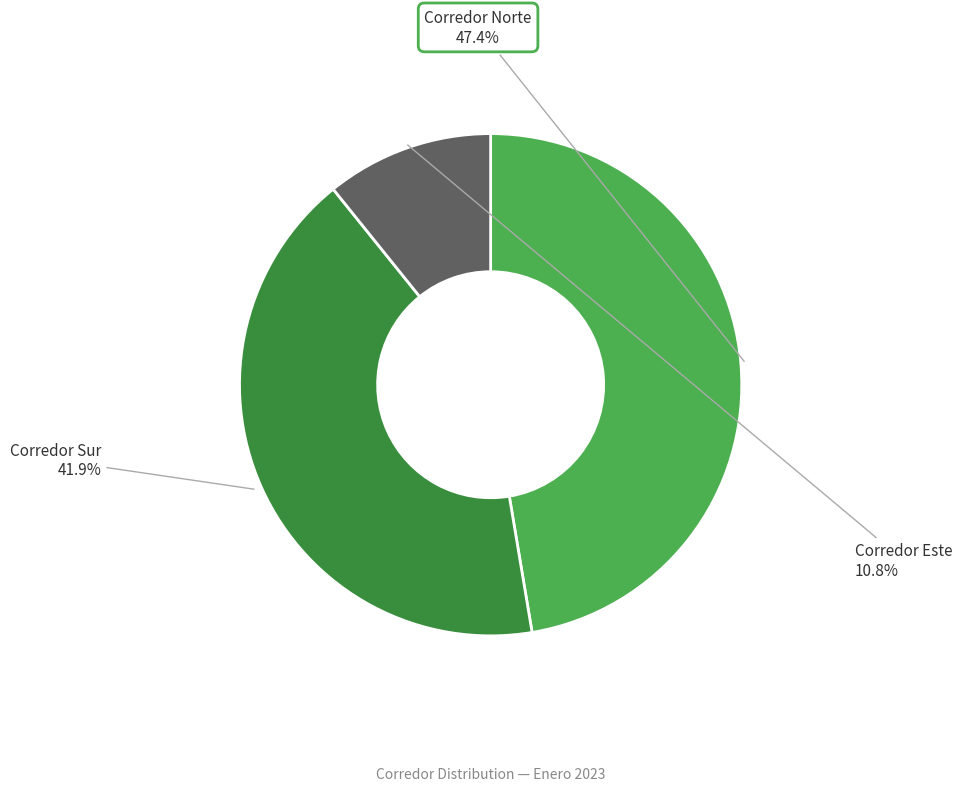

Is there any slice that represents more than half of the pie?

No